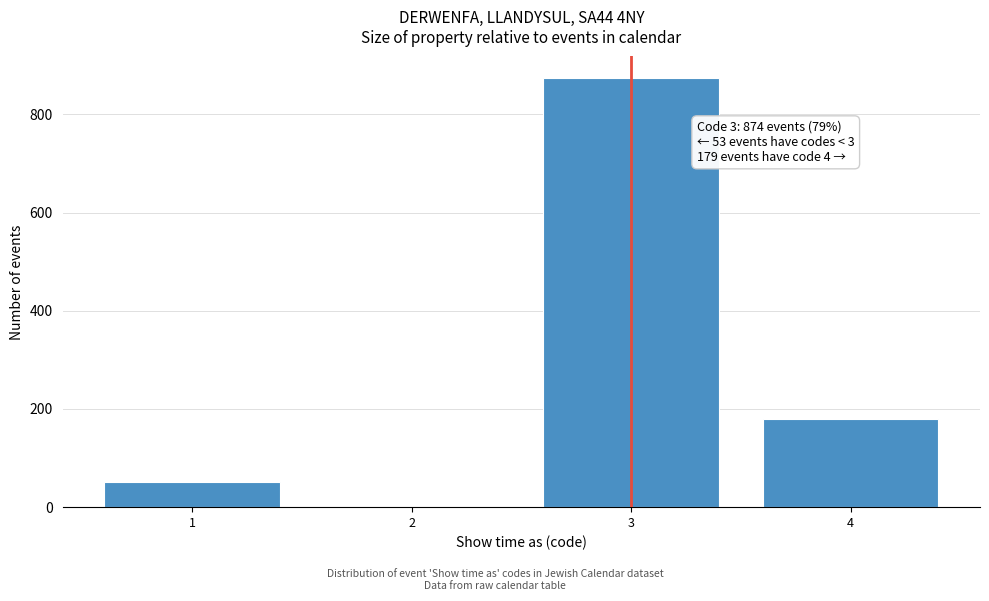

Reading right to left, list all the values displayed in this chart.

4=179	3=874	2=1	1=52